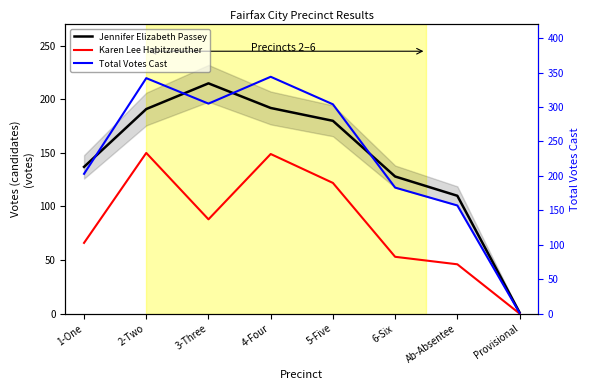

What value does the Karen Lee Habitzreuther series have at 4-Four, to the nearest 10?

150